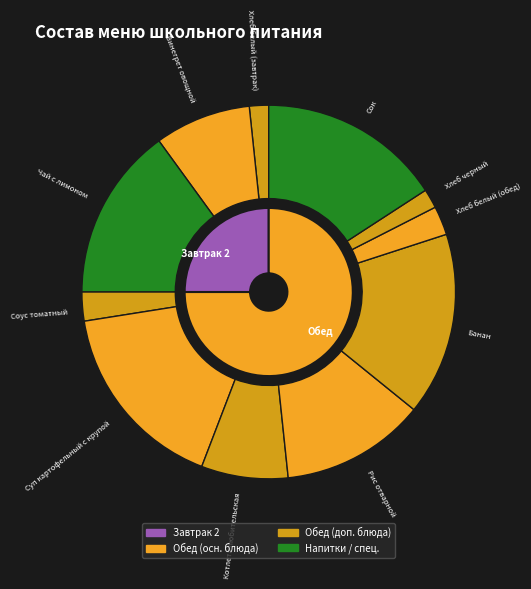

To the nearest percent, what percentage of the pie is Суп картофельный с крупой?

17%